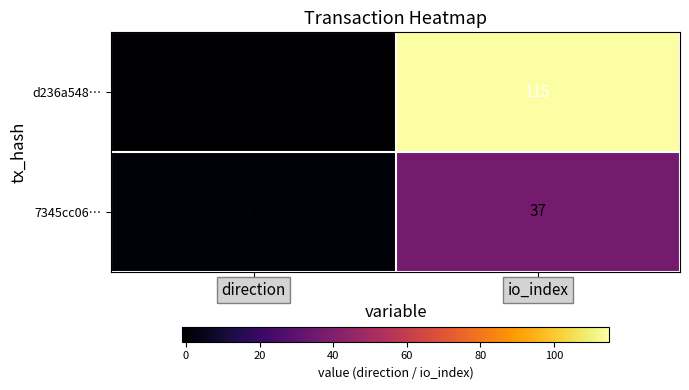

What is the approximate value of d236a548… at io_index, to the nearest 10?

120